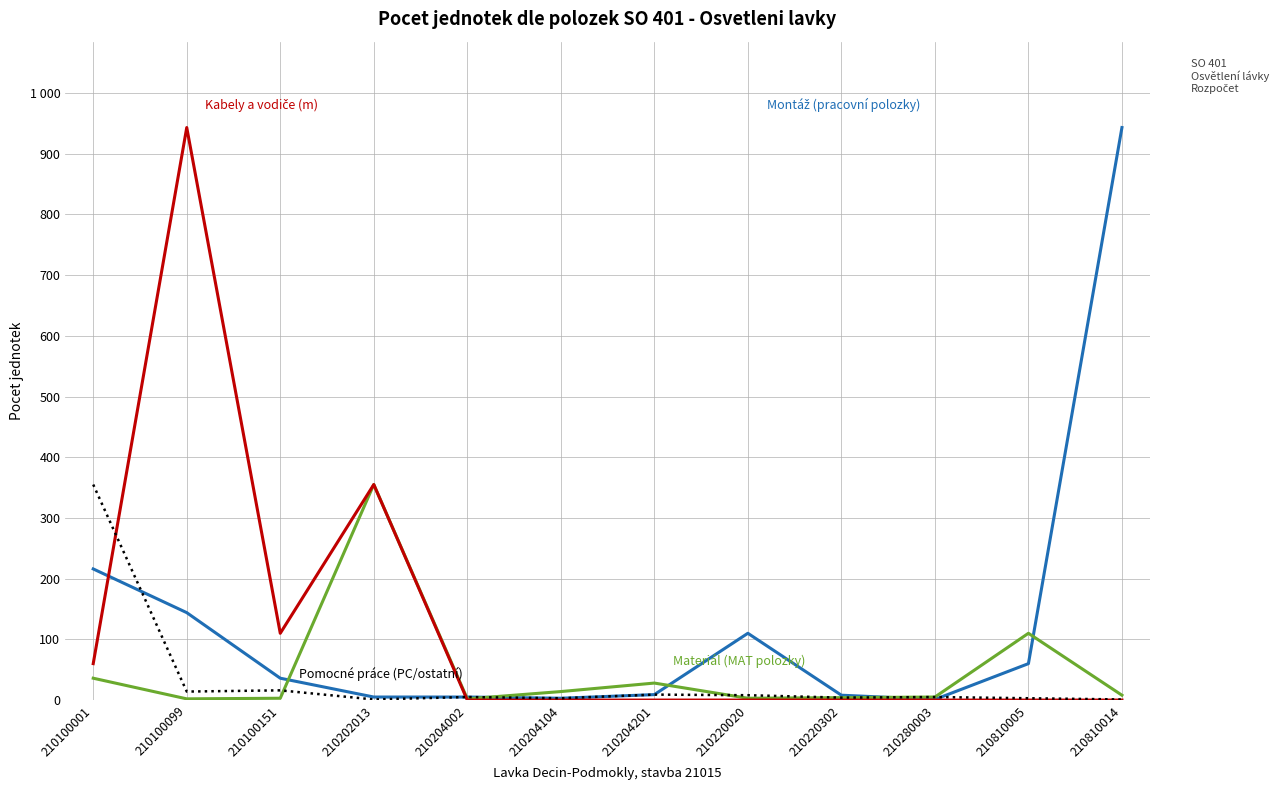

Is this an area chart (filled region under the line)?

No